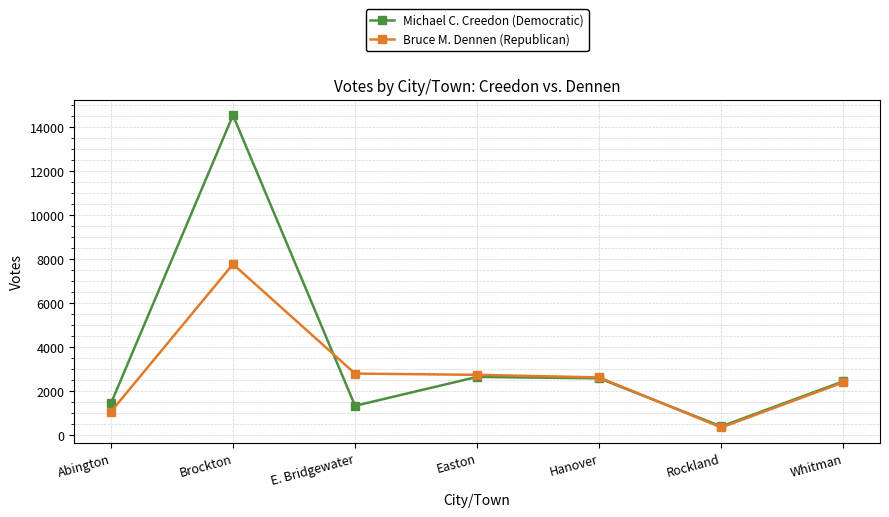

What is the label of the 2nd point from the left?

Brockton